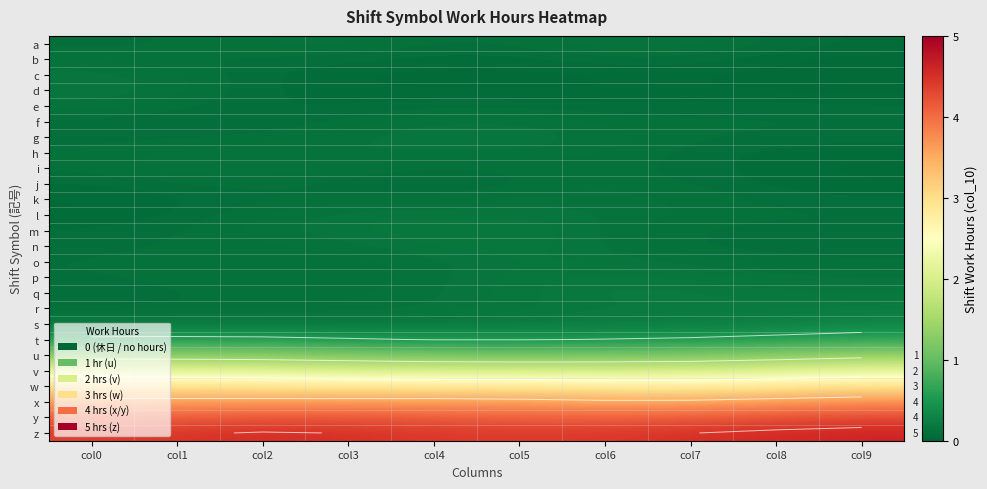

True or false: b has a value of 0.0 at col9.

True